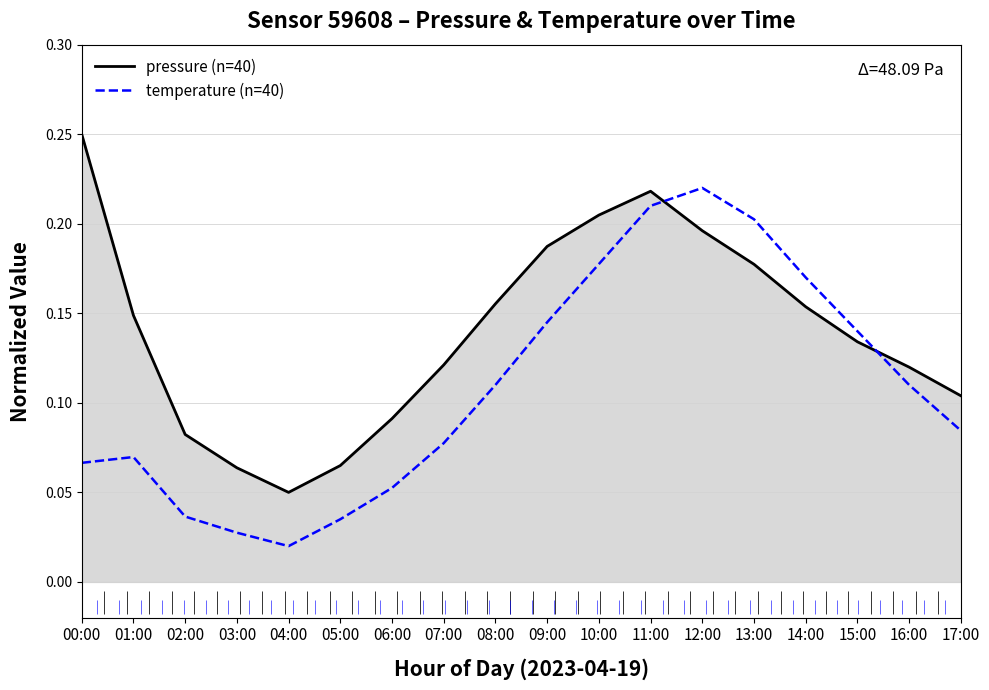

How many times do temperature (n=40) and pressure (n=40) cross each other?

2